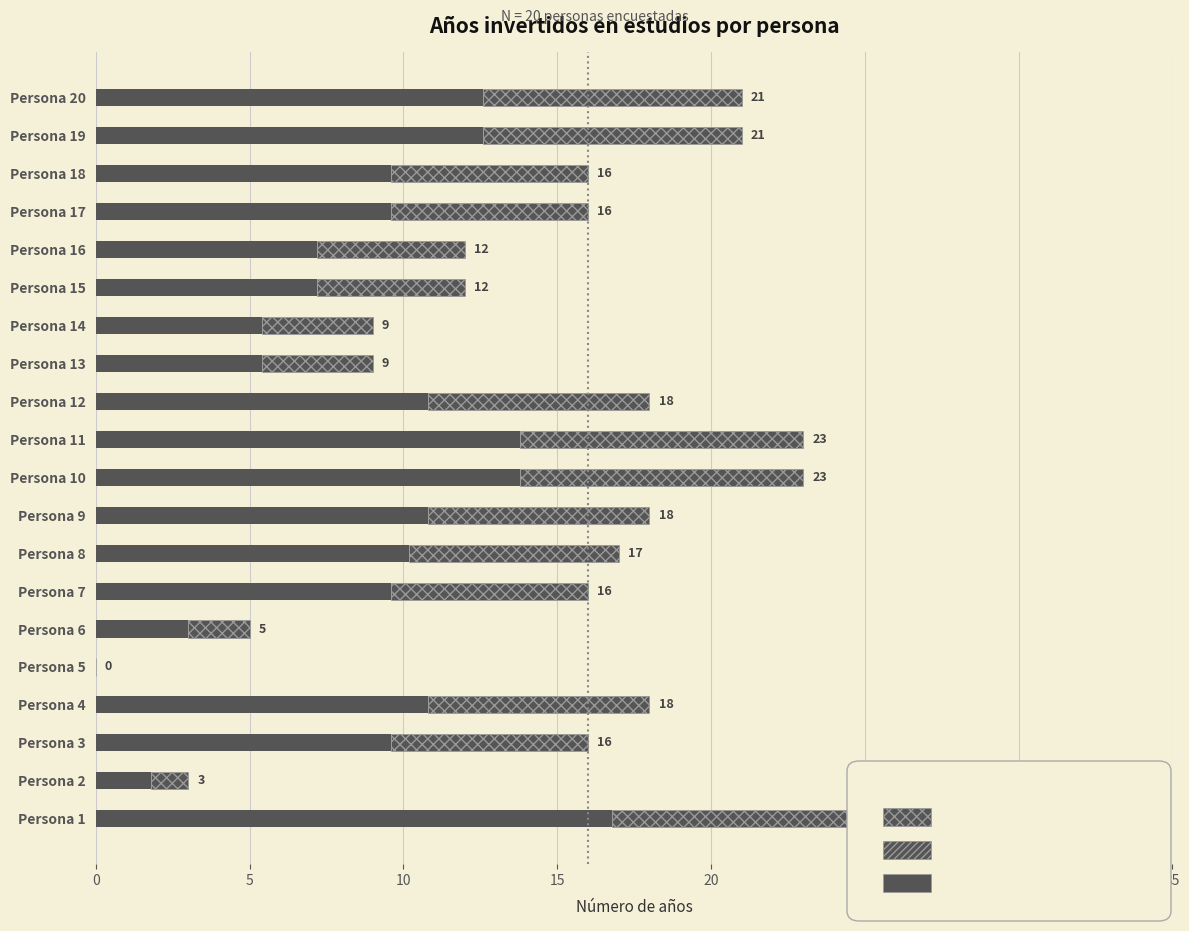

What is the average value?

9.0